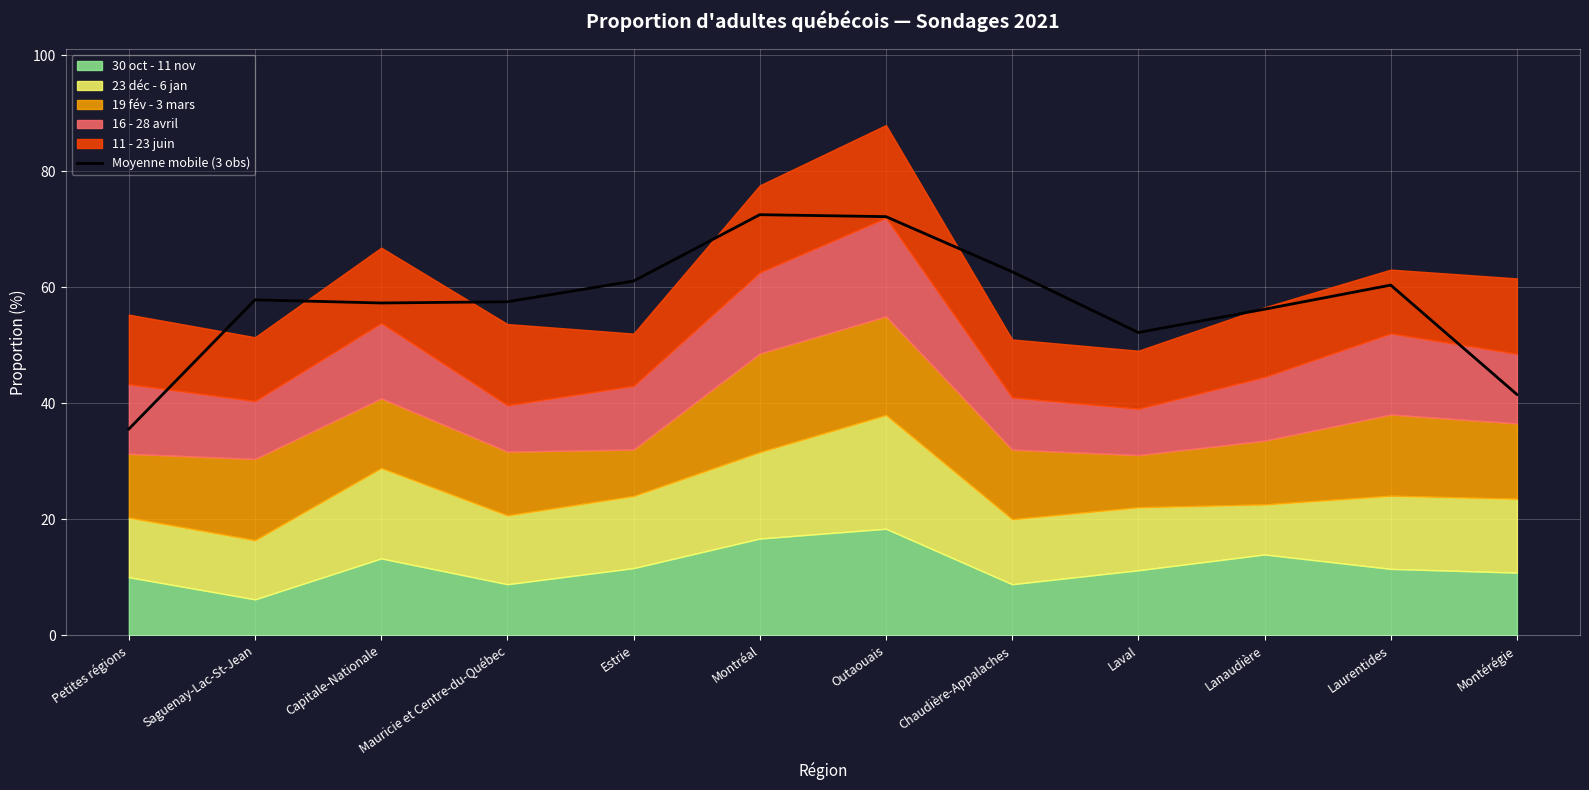

What is the difference between the second highest and minimum values?

36.6